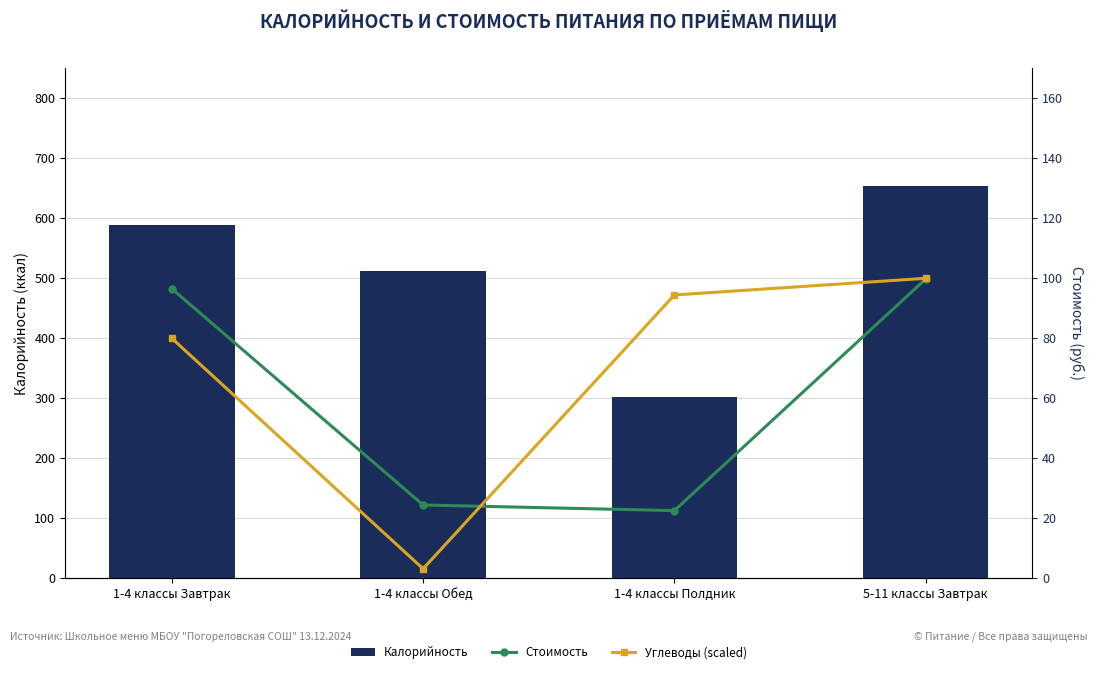

What is the average value of the Калорийность series?

514.0